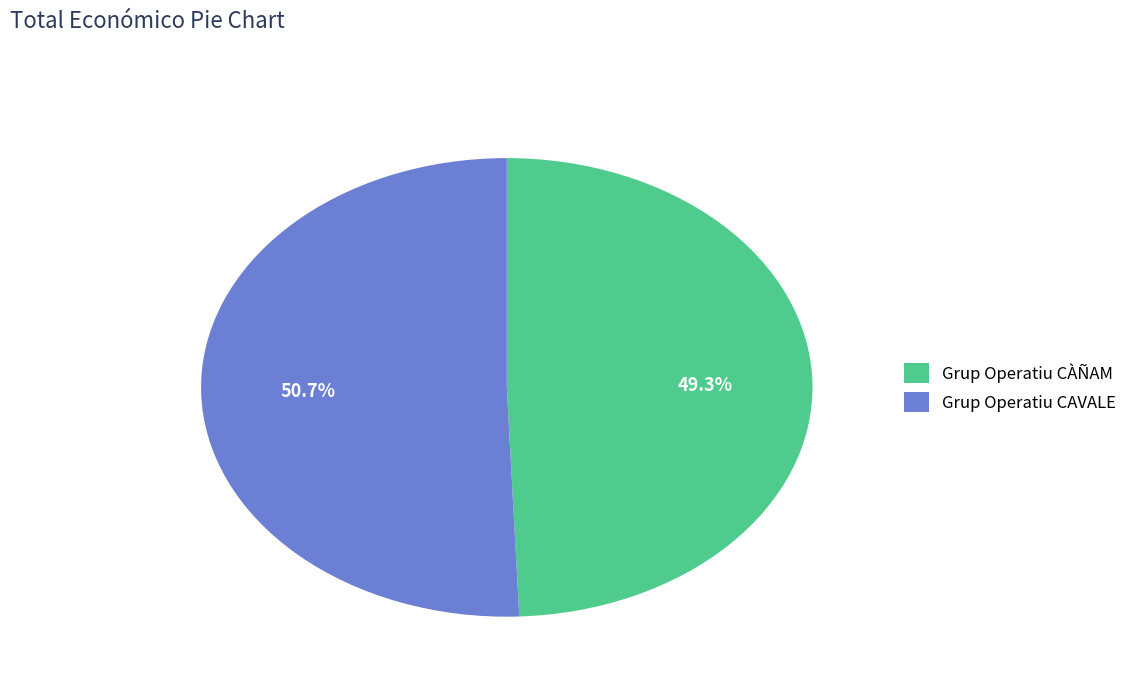

Which slice represents more than half of the pie?

Grup Operatiu CAVALE